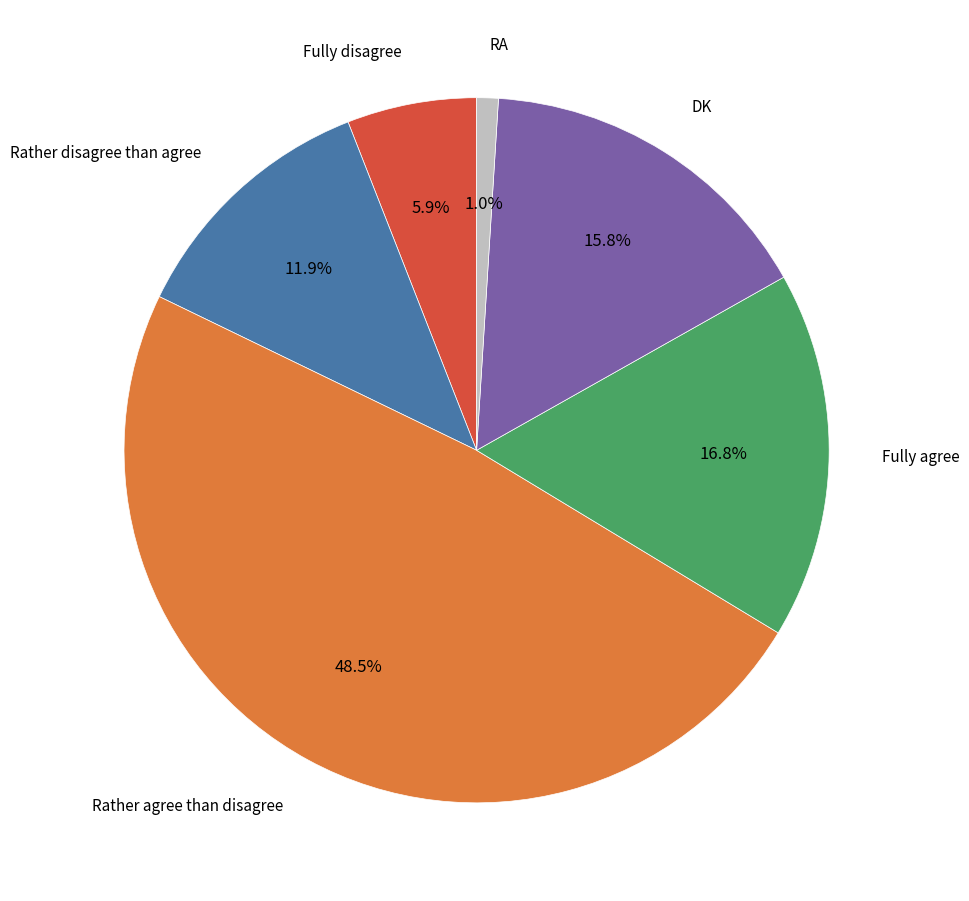

To the nearest percent, what is the average slice percentage?

17%